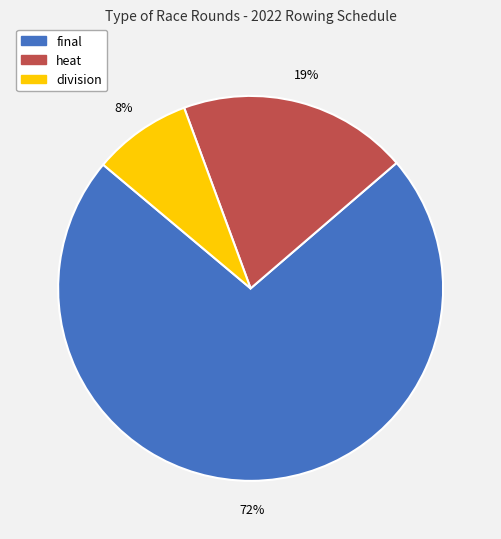

Does division represent more than half of the total?

No